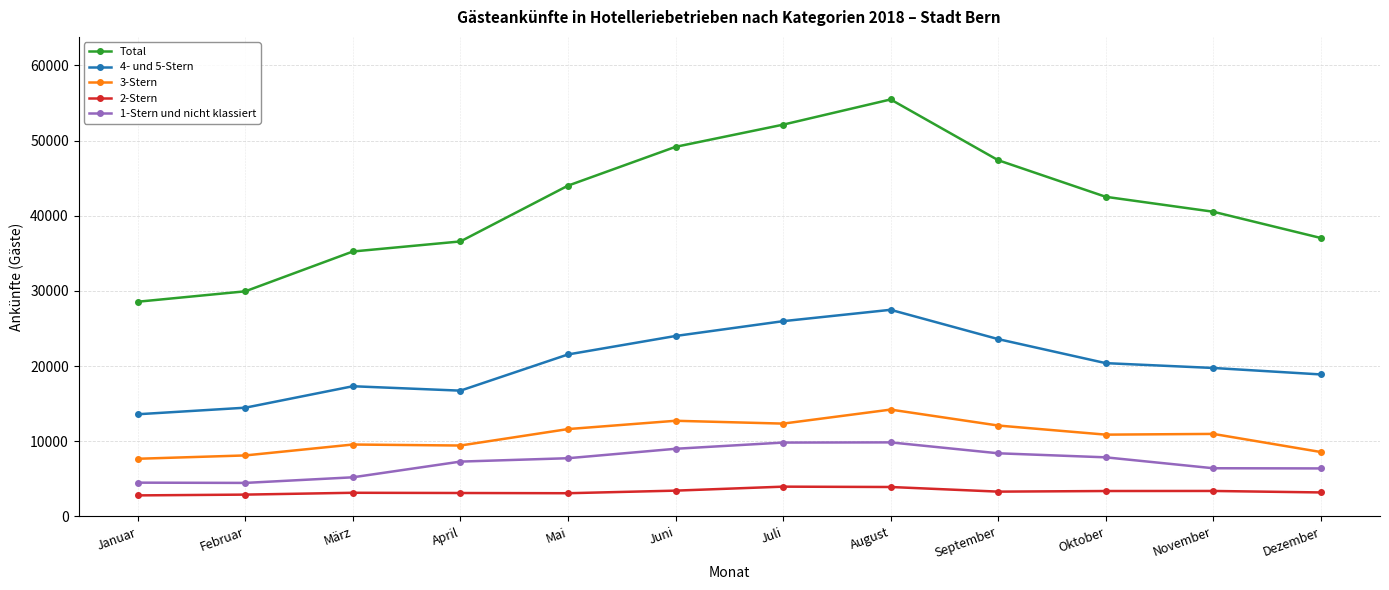

True or false: 3-Stern and Total intersect in this chart.

False